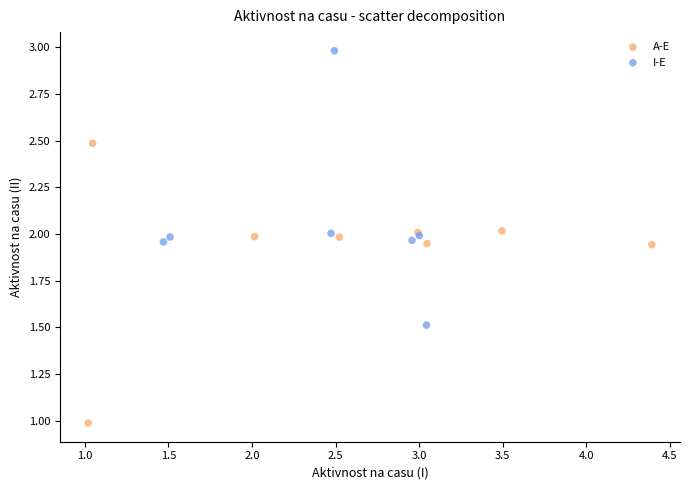

Which series reaches the minimum Y coordinate?

A-E